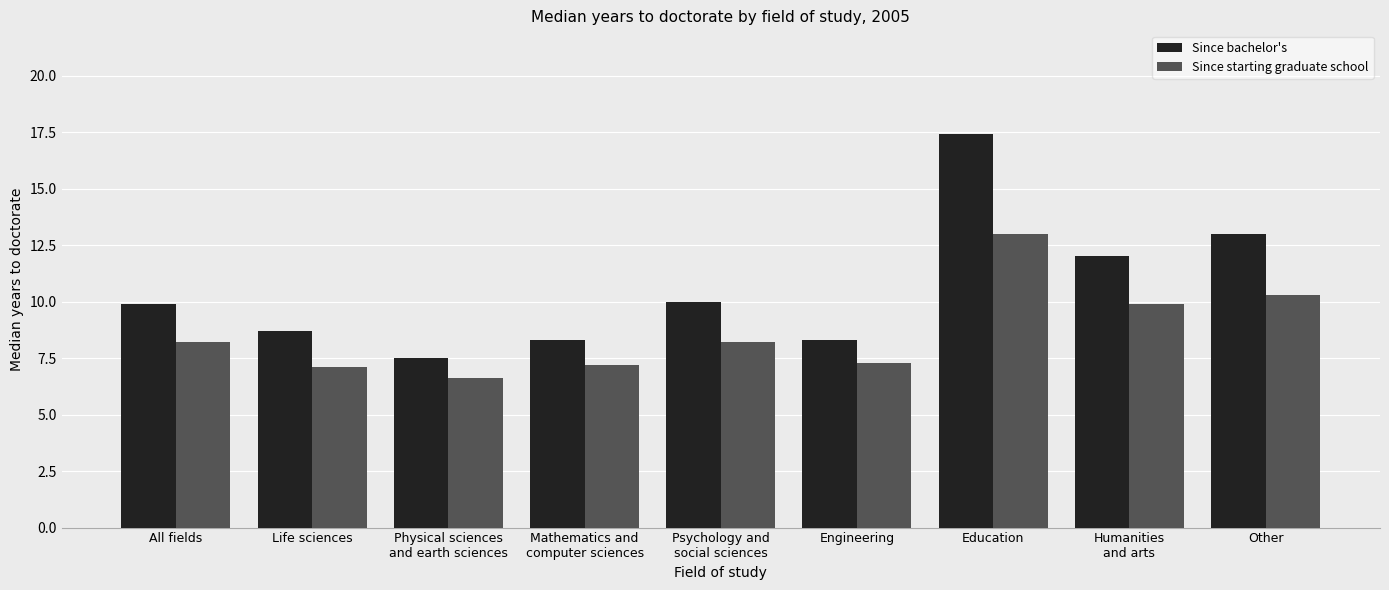

What is the sum of the Since bachelor's values at Engineering and Humanities
and arts?

20.3